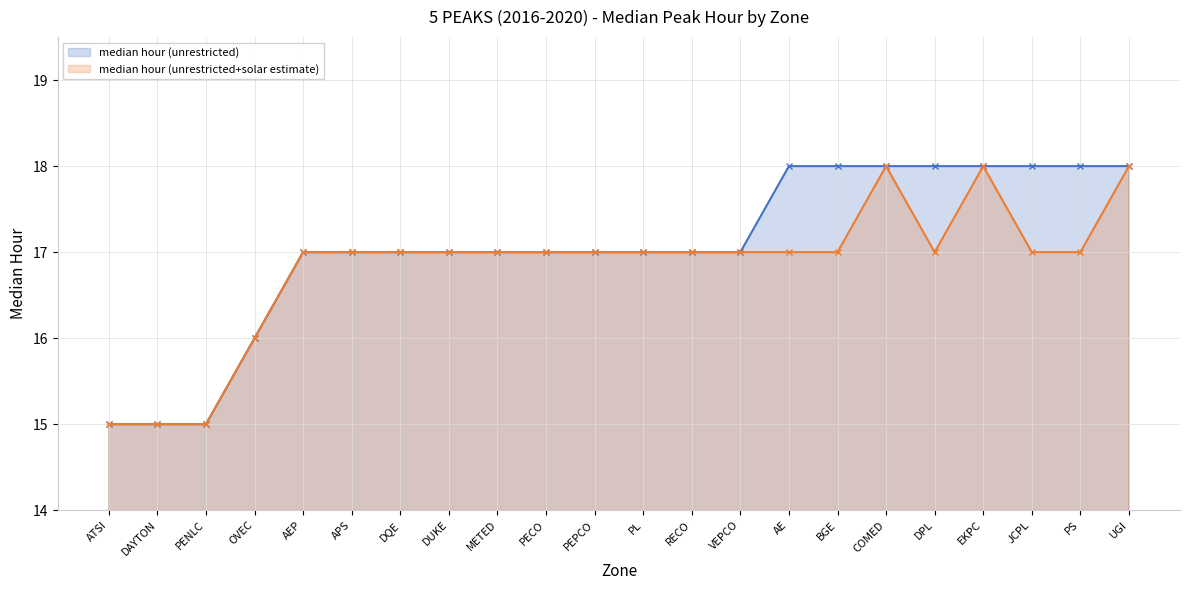

Which series has the widest spread of values?

median hour (unrestricted)